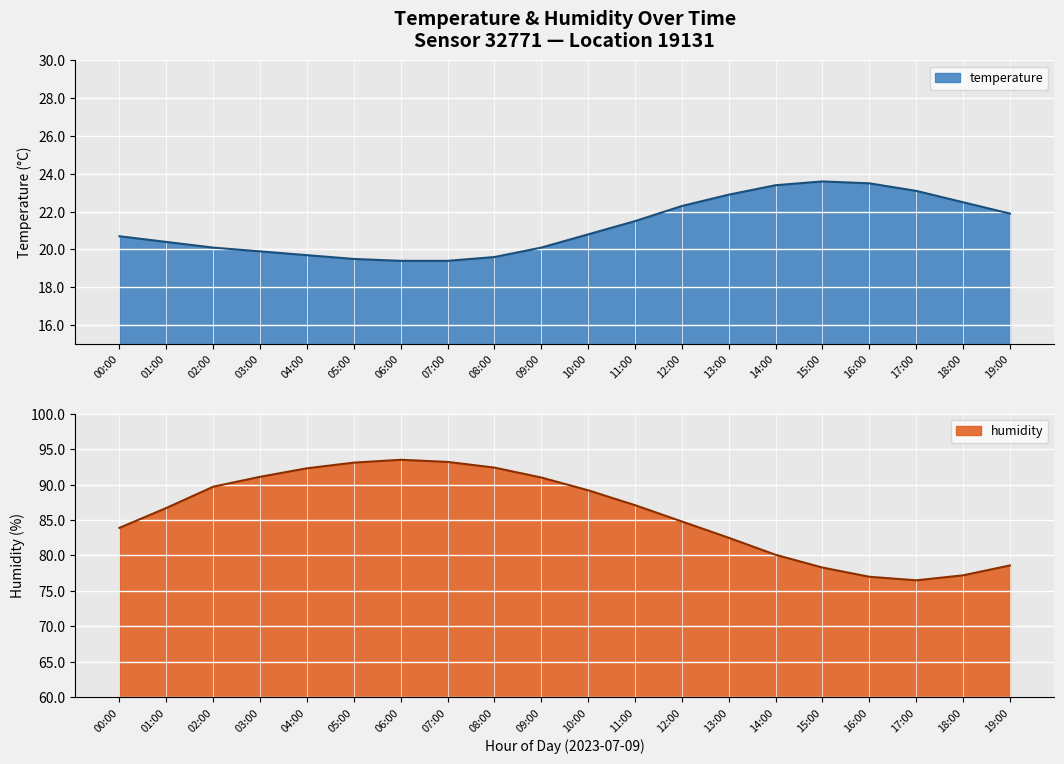

Is the value of temperature at 03:00 greater than the value of humidity at 13:00?

No